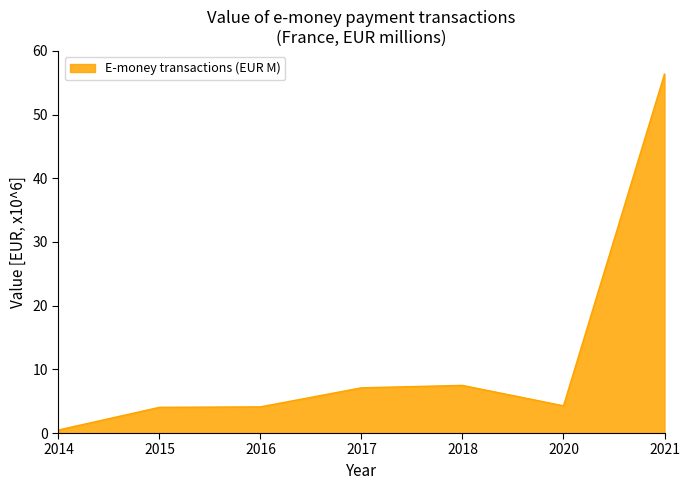

Which category has the lowest value across all series?

2014